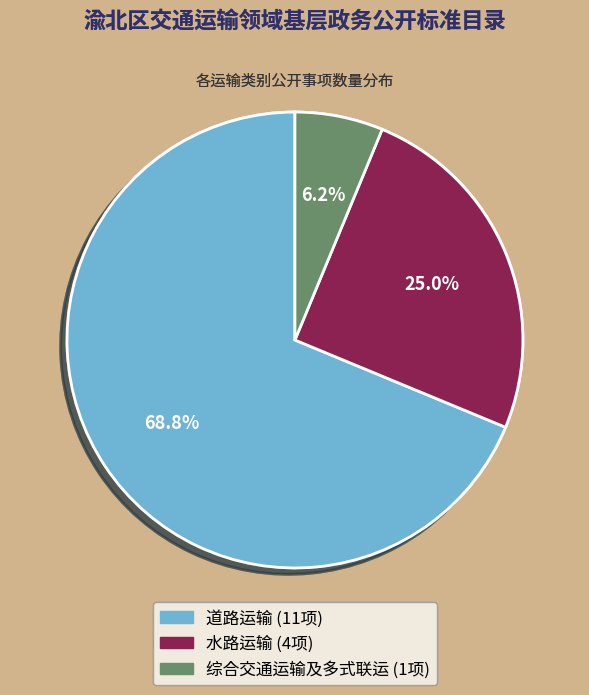

Is there any slice that represents more than half of the pie?

Yes